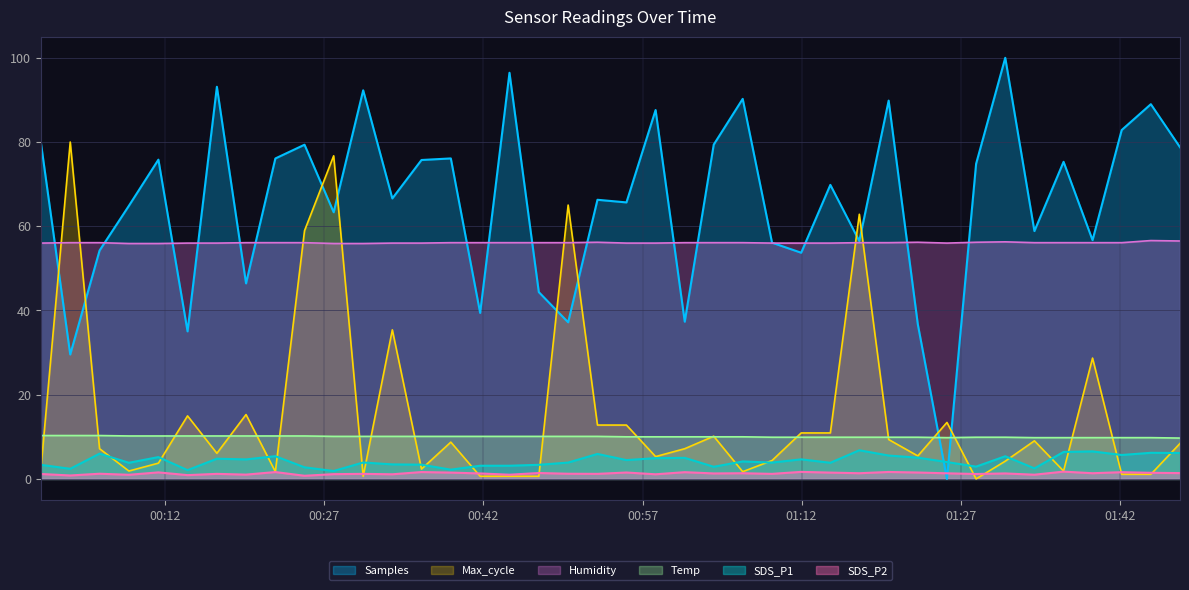

Which series has the largest total across all categories?

Samples